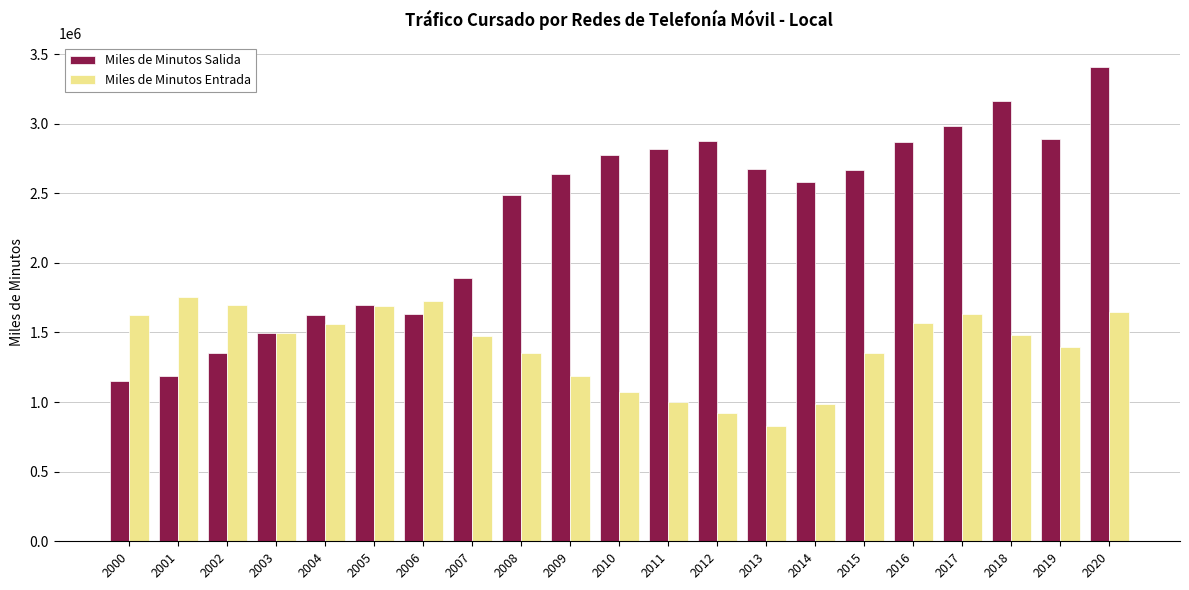

At which category is the sum across all series the highest?

2020